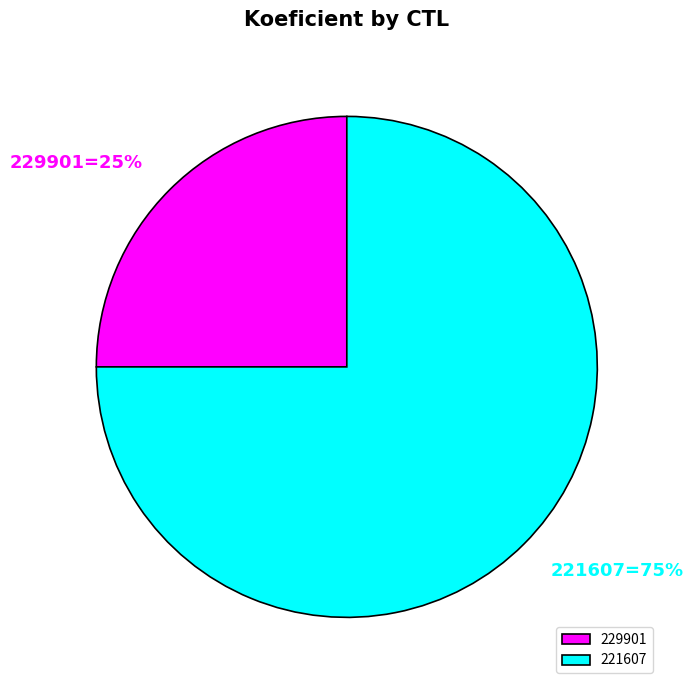

Rank the categories by value from highest to lowest.

221607, 229901